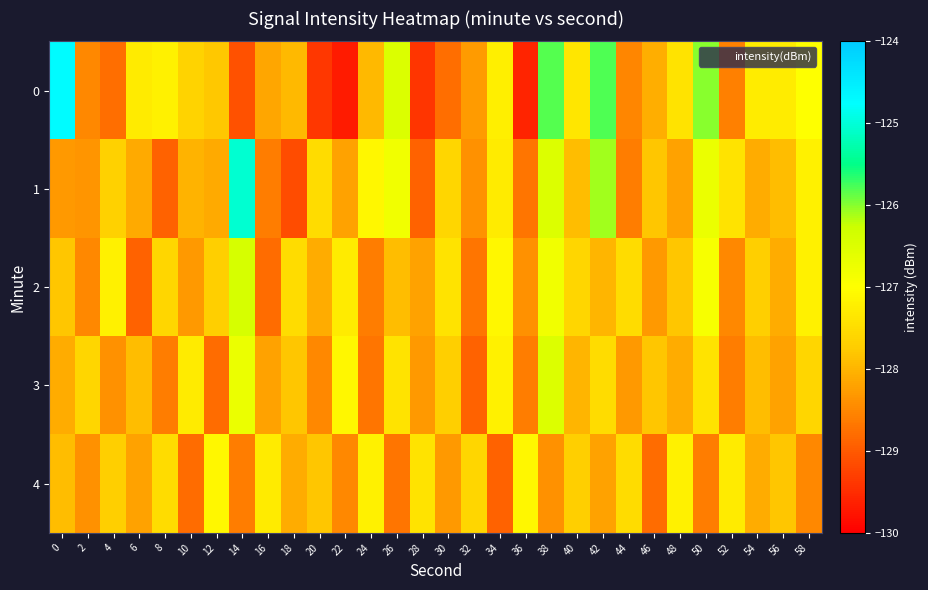

Between 46 and 36, which is larger?

46